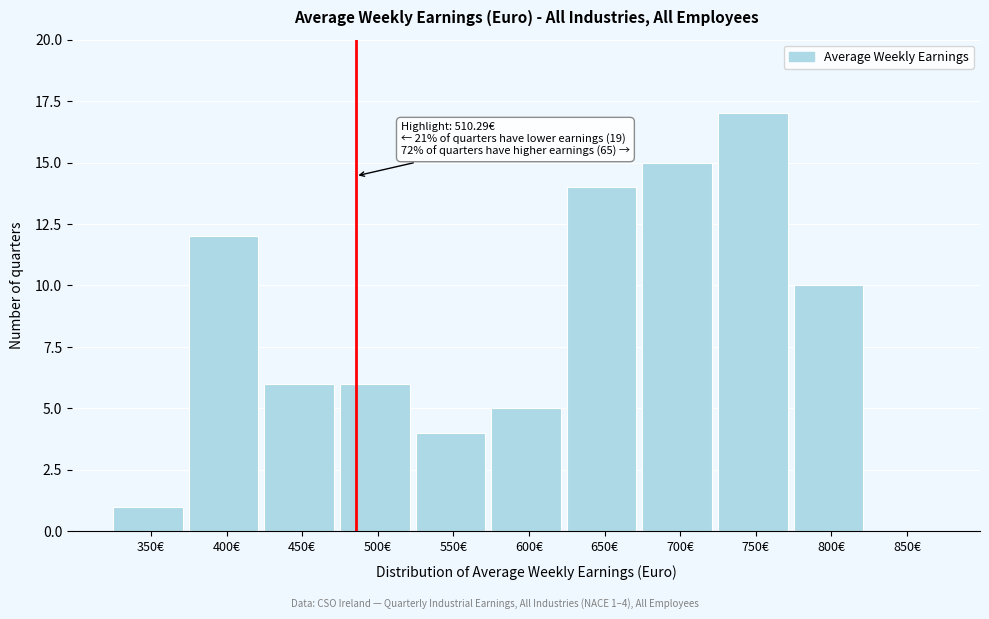

Reading left to right, extract all data points from this chart.

350€=1	400€=12	450€=6	500€=6	550€=4	600€=5	650€=14	700€=15	750€=17	800€=10	850€=0